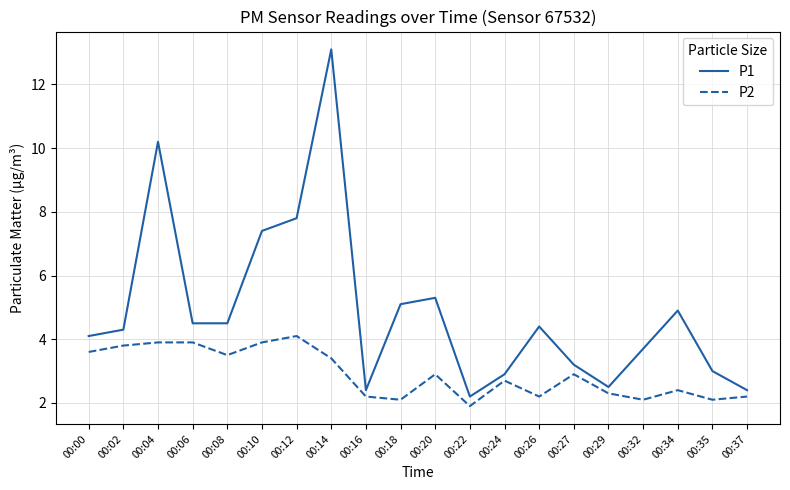

How many interior local valleys does the P2 series have?

6